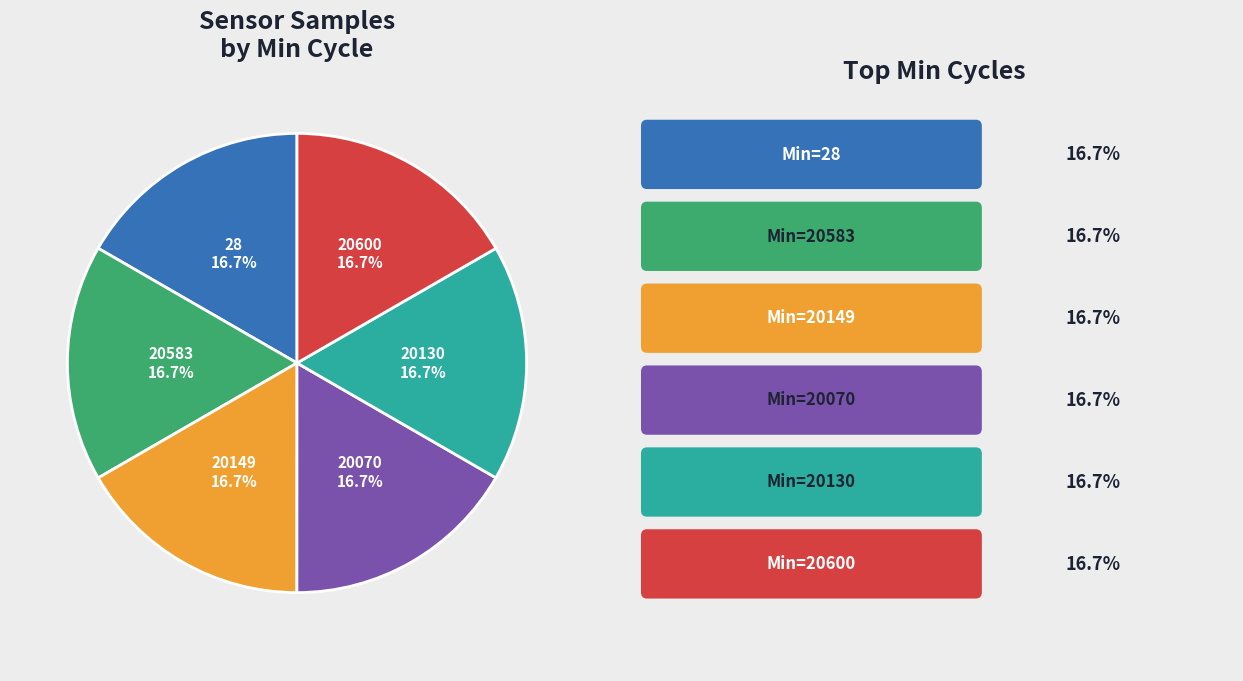

Does any single category account for the majority?

No